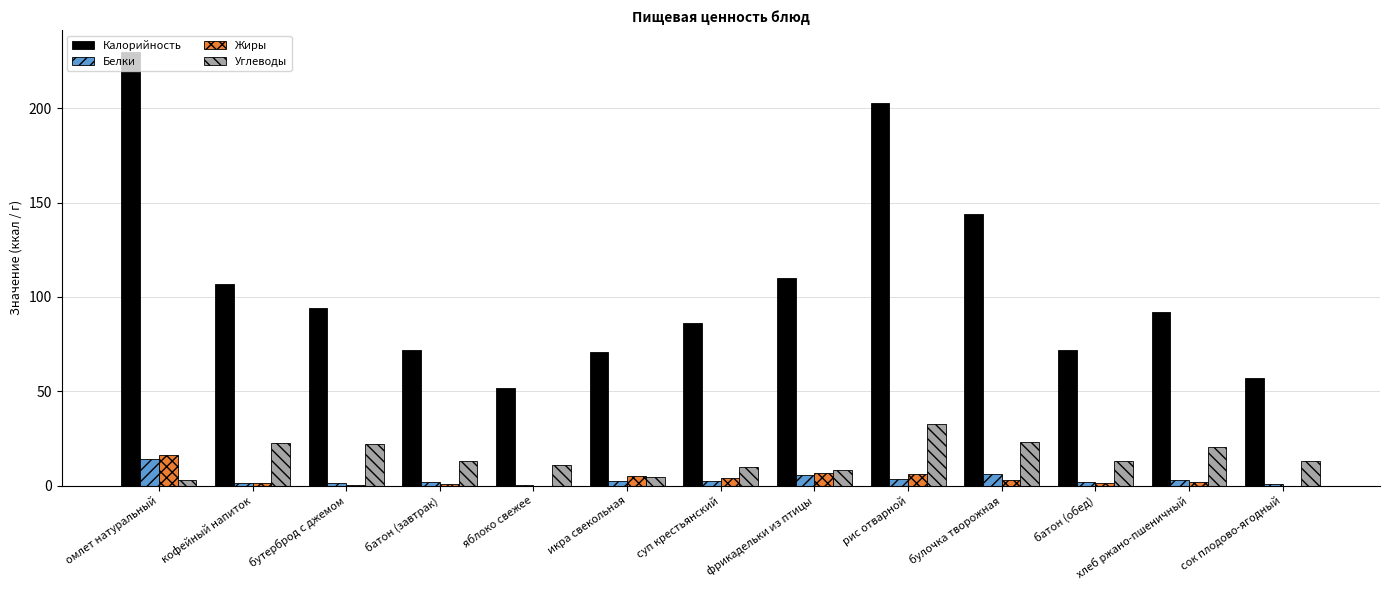

At which label does Жиры reach its peak?

омлет натуральный